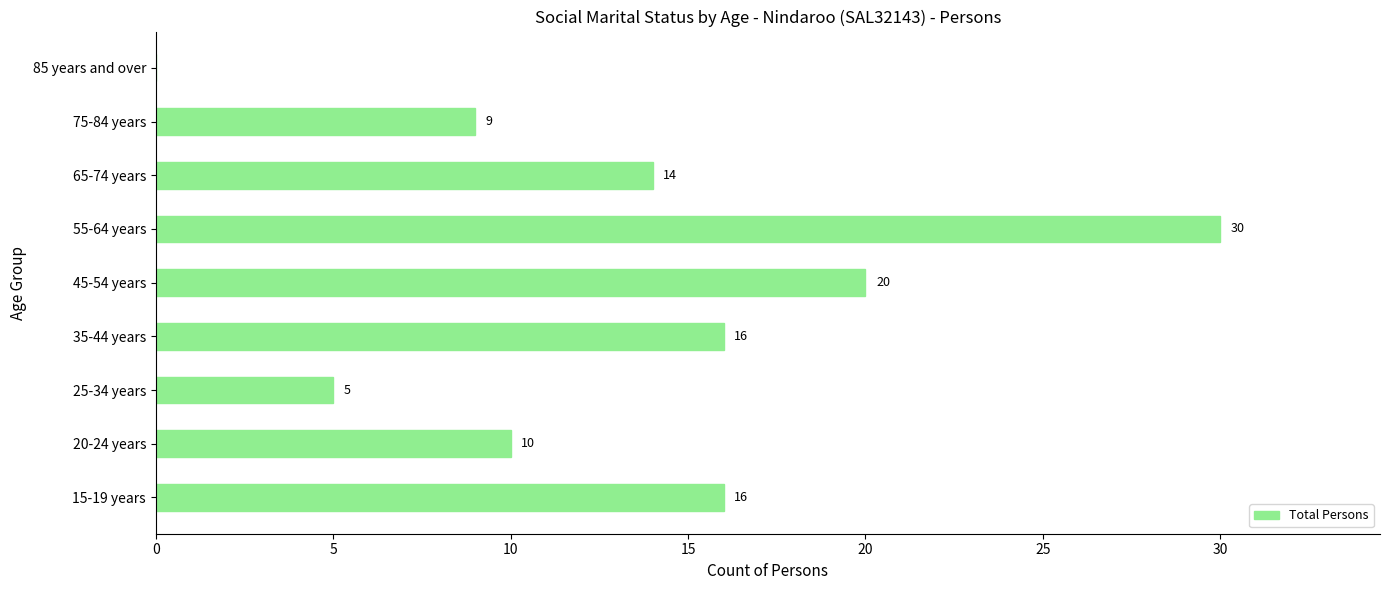

Is it true that the value at 55-64 years is 30?

True